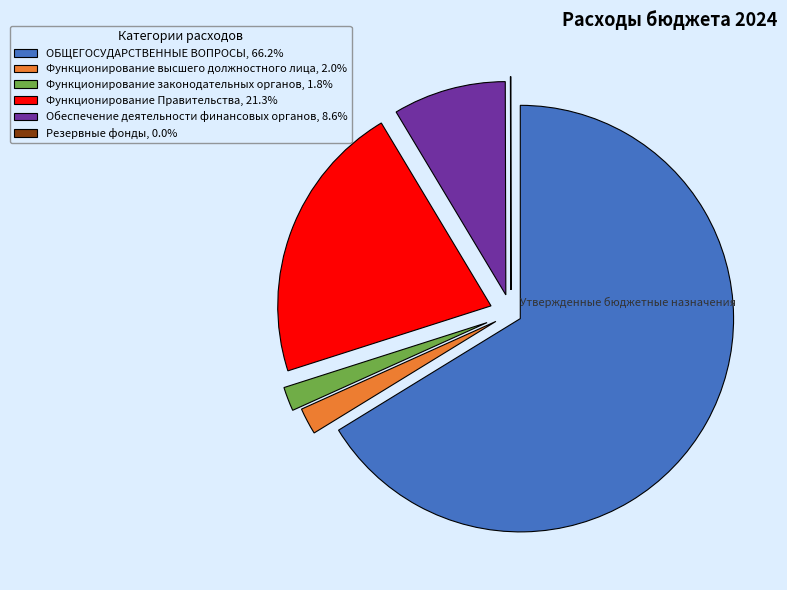

Does Функционирование законодательных органов, 1.8% represent more than half of the total?

No